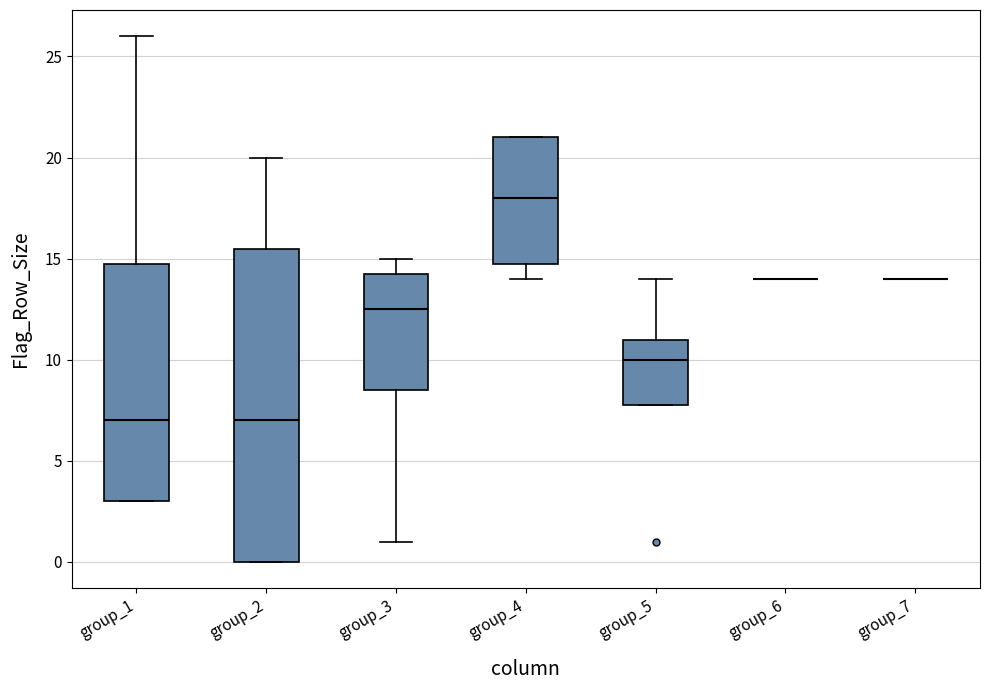

Reading left to right, transcribe this box plot: for each box, give where its median line is, the range the box spans, and where its two whiskers end, as read against the y-axis. The values are not printed on the chart, so give them approximately, as read against the axis.

group_1: median 7.0, box 3.0 to 15.0, whiskers 3.0 to 26.0
group_2: median 7.0, box 0.0 to 15.5, whiskers 0.0 to 20.0
group_3: median 12.5, box 8.5 to 14.5, whiskers 1.0 to 15.0
group_4: median 18.0, box 15.0 to 21.0, whiskers 14.0 to 21.0
group_5: median 10.0, box 8.0 to 11.0, whiskers 8.0 to 14.0
group_6: box collapsed to a line at 14.0, whiskers 14.0 to 14.0
group_7: box collapsed to a line at 14.0, whiskers 14.0 to 14.0